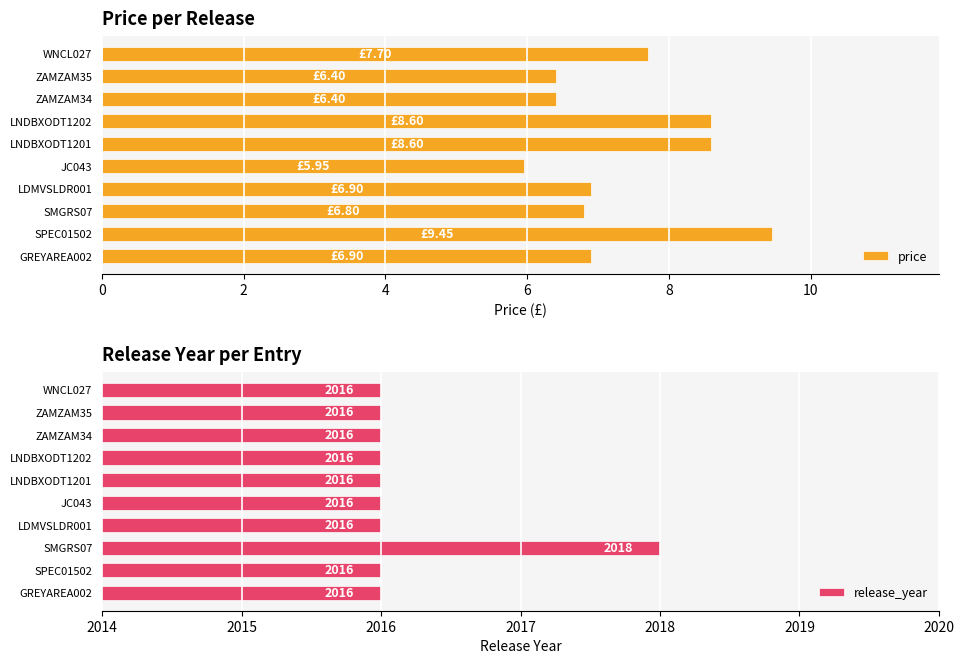

At which label does price reach its peak?

SPEC01502